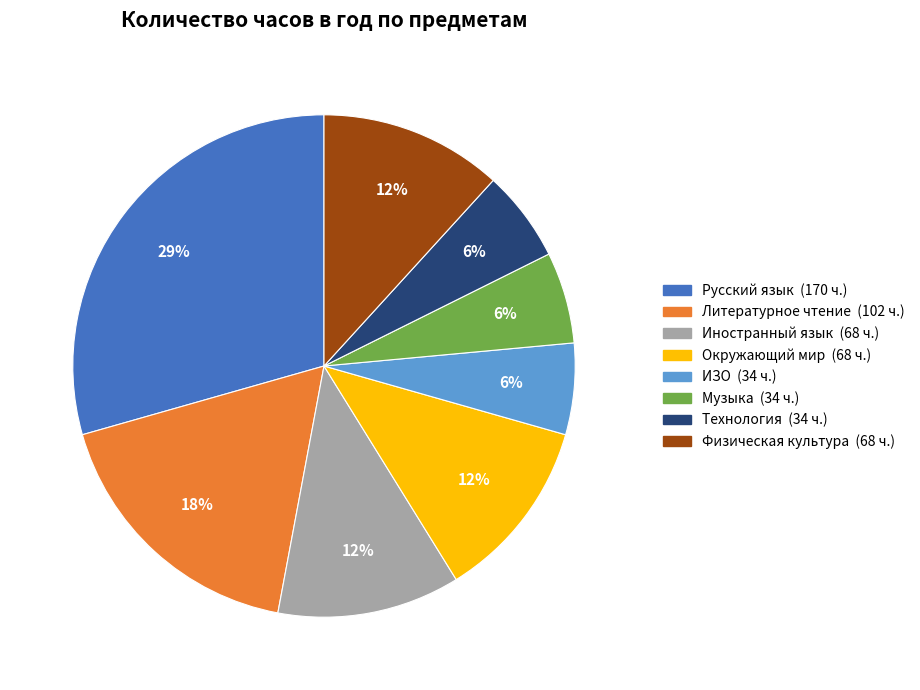

How many slices are in this pie chart?

8